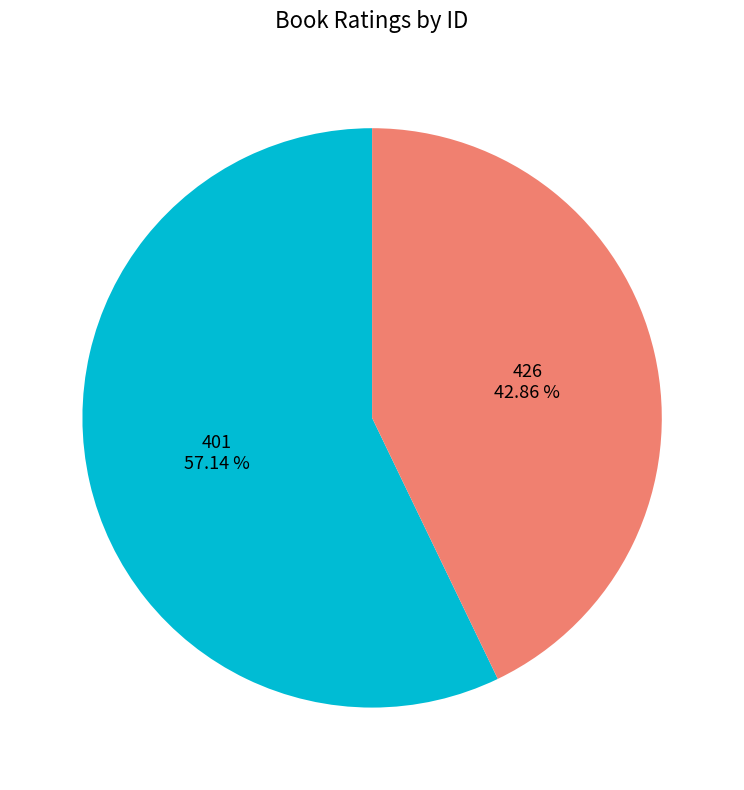

Count the number of slices in the pie.

2